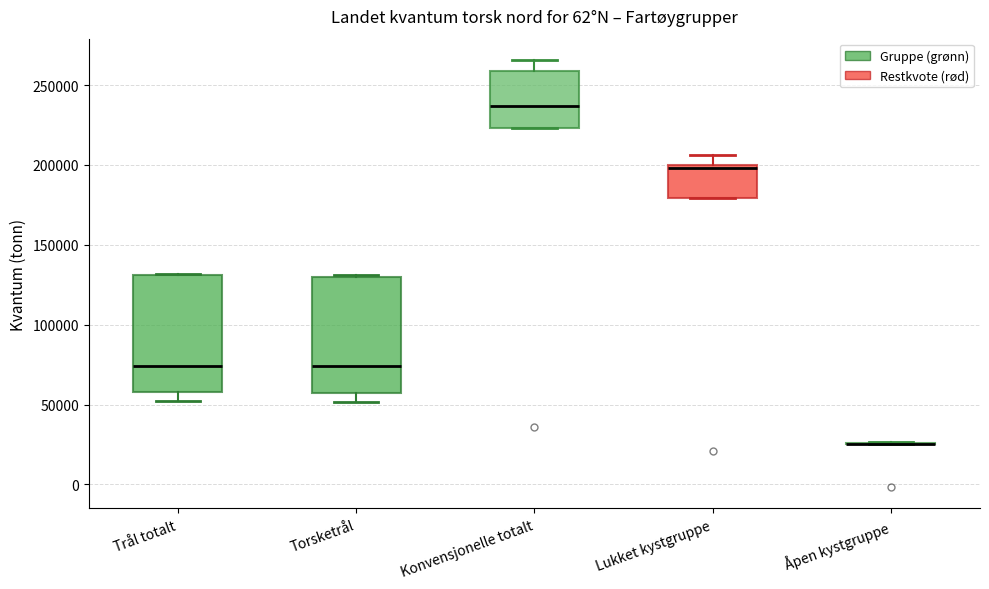

Where is the lower edge of the box for Trål totalt on the y-axis? The values are not printed on the chart, so give them approximately, as read against the axis.

60000